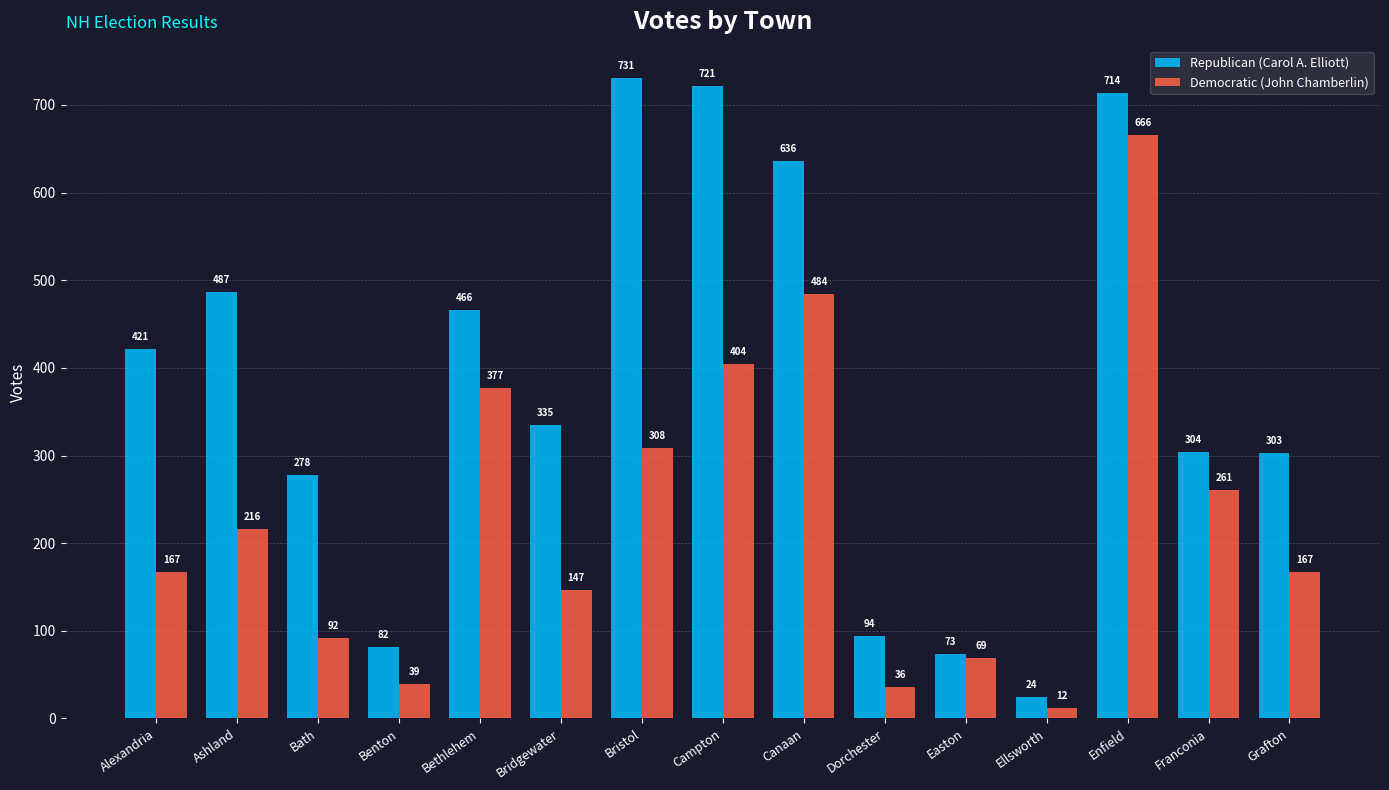

Reading left to right, transcribe all the data shown in this chart.

Republican (Carol A. Elliott): Alexandria=421	Ashland=487	Bath=278	Benton=82	Bethlehem=466	Bridgewater=335	Bristol=731	Campton=721	Canaan=636	Dorchester=94	Easton=73	Ellsworth=24	Enfield=714	Franconia=304	Grafton=303
Democratic (John Chamberlin): Alexandria=167	Ashland=216	Bath=92	Benton=39	Bethlehem=377	Bridgewater=147	Bristol=308	Campton=404	Canaan=484	Dorchester=36	Easton=69	Ellsworth=12	Enfield=666	Franconia=261	Grafton=167